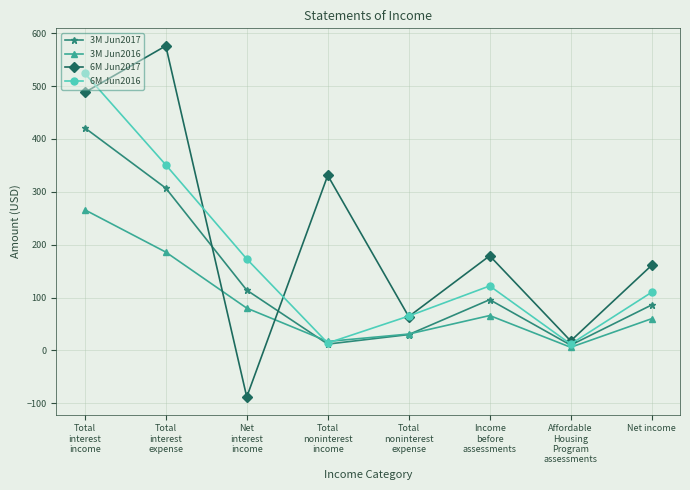

What position from the left is Net income?

8